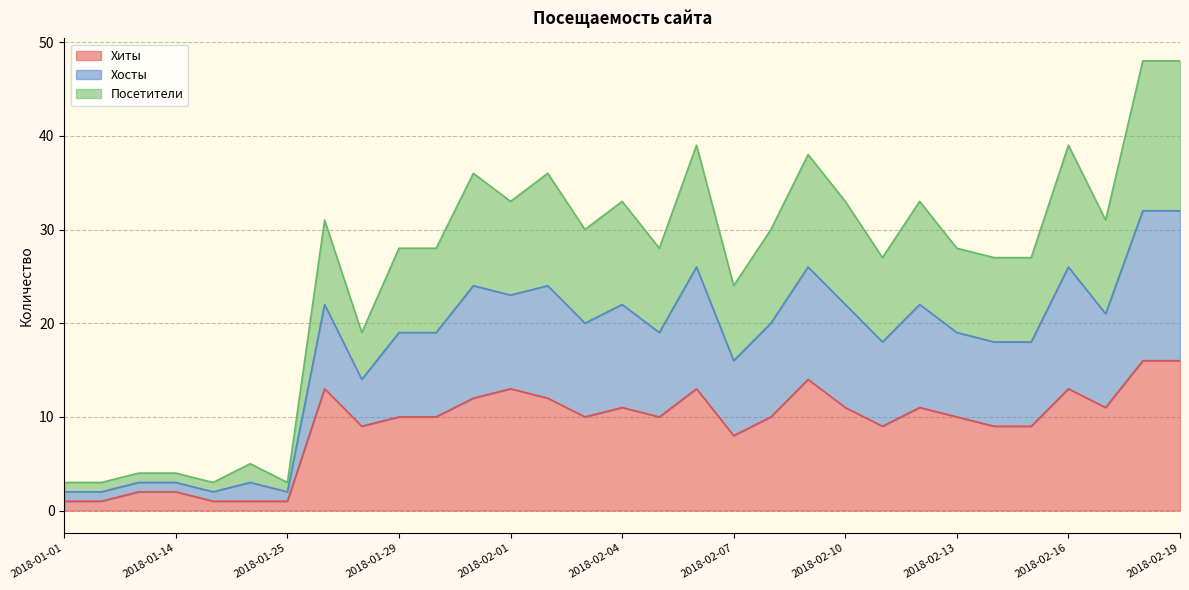

What is the label of the 26th point from the left?

2018-02-14